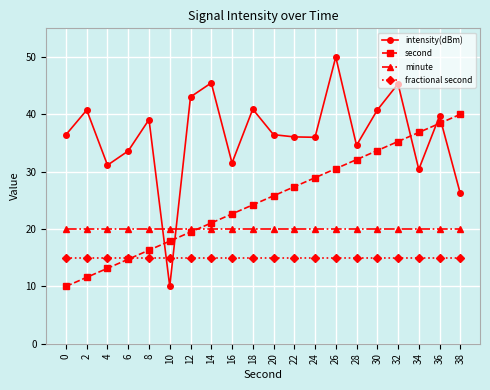

How many values in the second series are below 25?

10